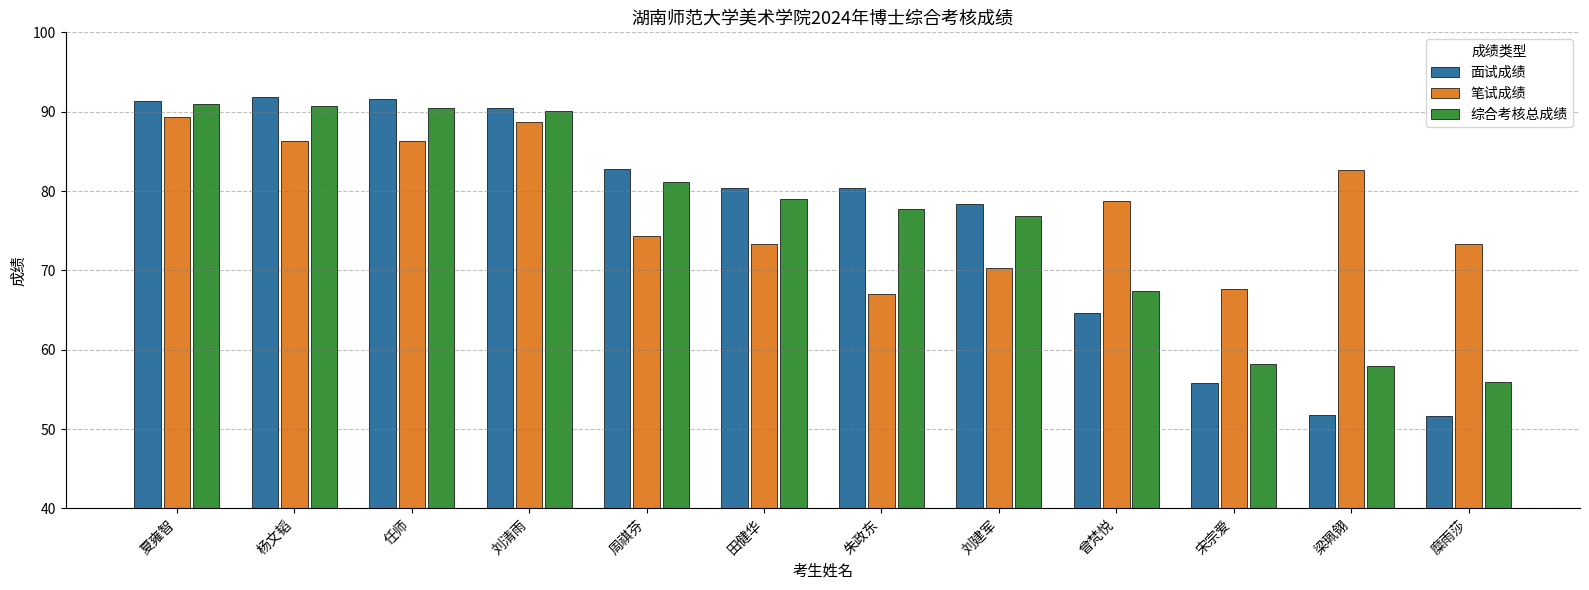

How many bars are there in each group?

3